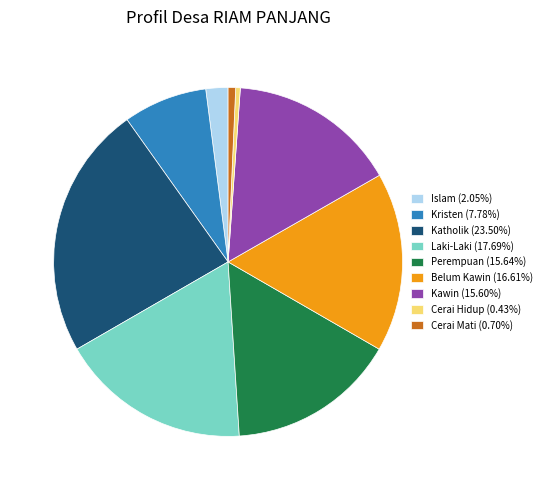

How many segments does this pie chart have?

9